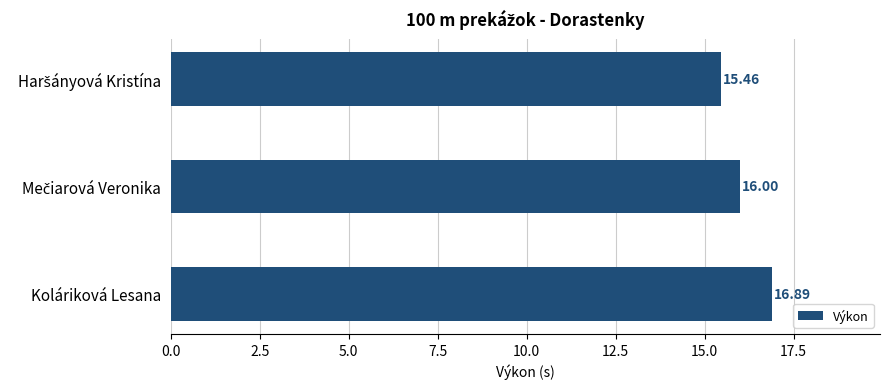

What is the label of the 3rd bar from the top?

Koláriková Lesana